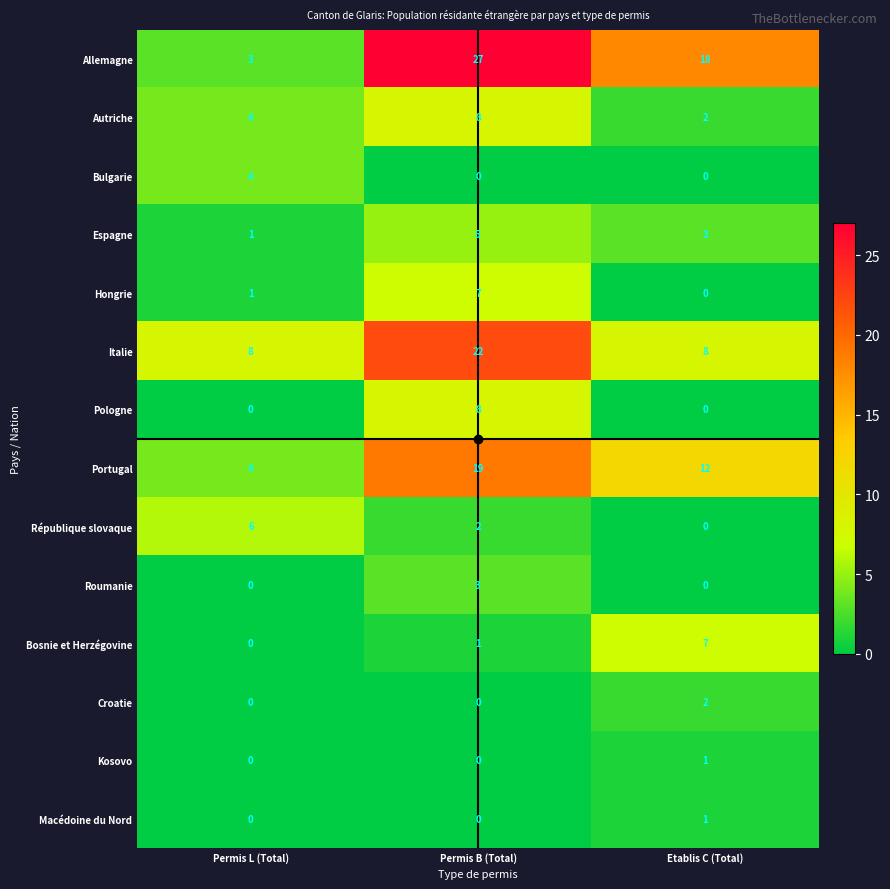

What is the difference between the maximum and minimum values in the Allemagne series?

24